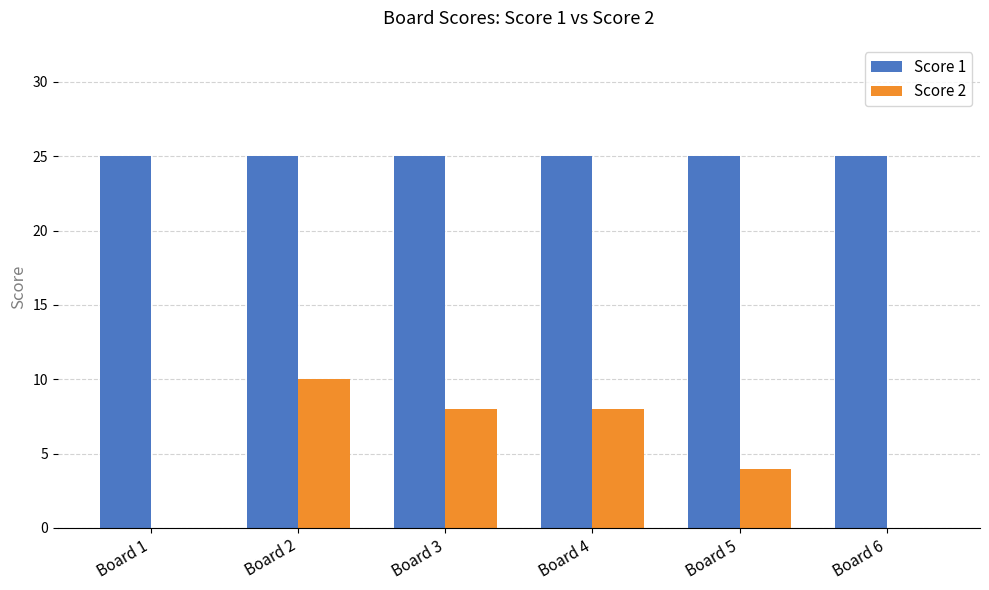

The Score 1 series shows 25 at Board 4. True or false?

True